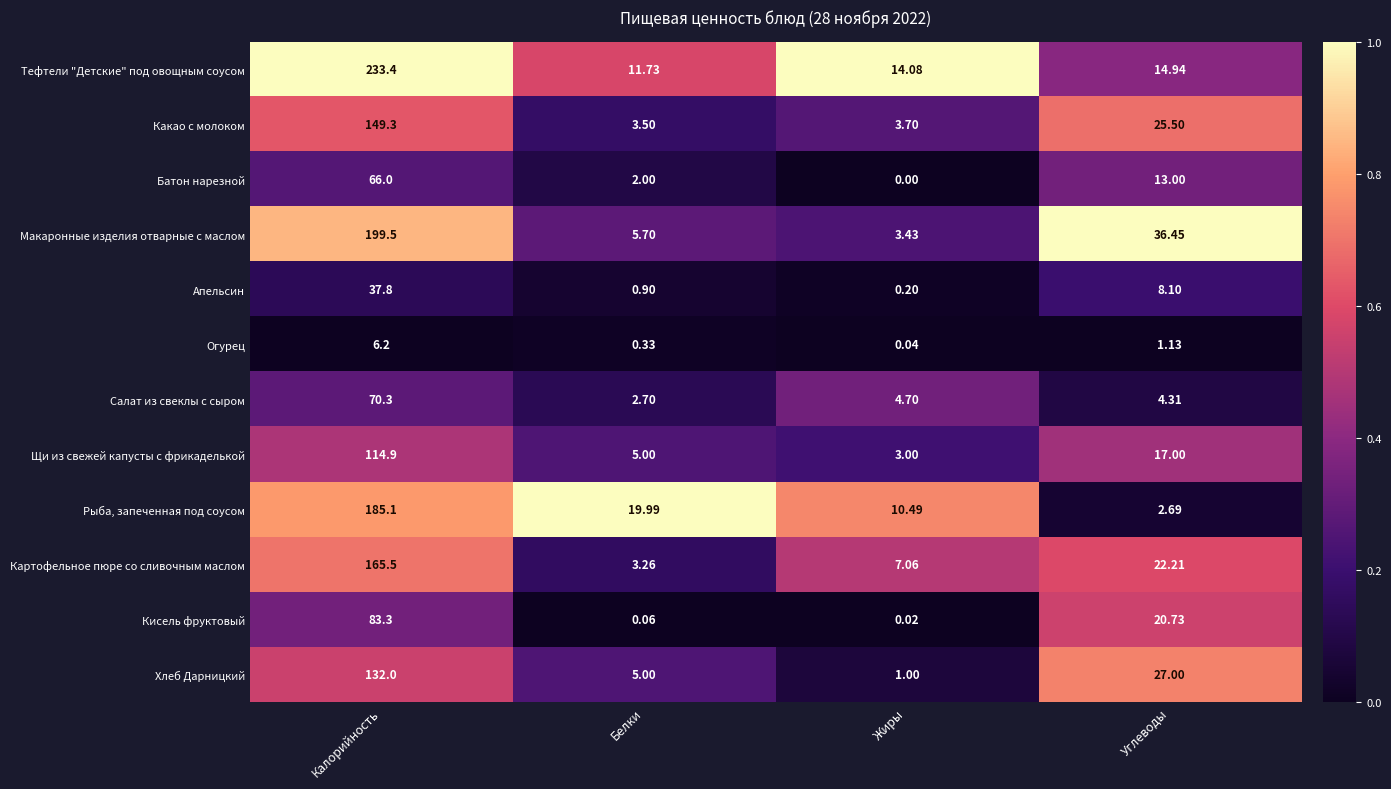

Which series has the largest range (max minus min)?

Тефтели "Детские" под овощным соусом